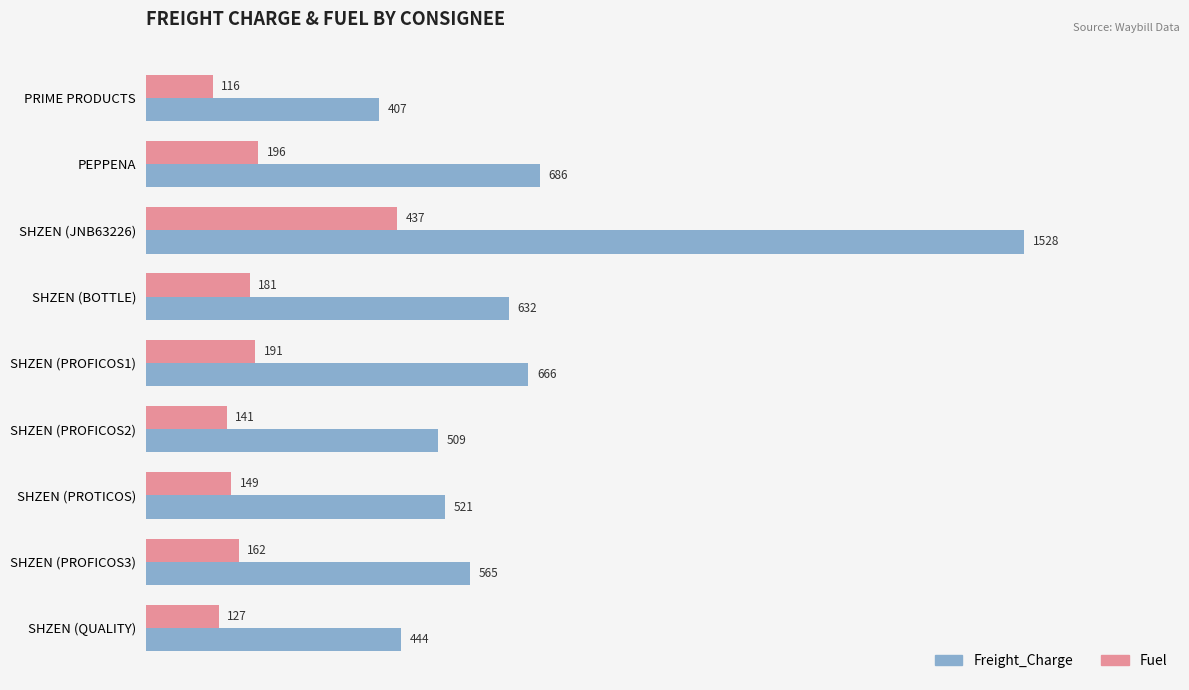

List the series in order of their peak value, lowest first.

Fuel, Freight_Charge